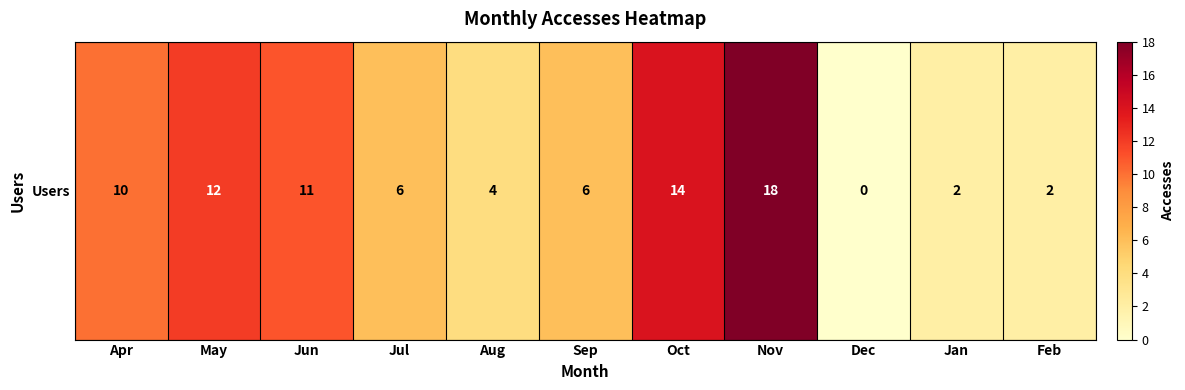

What is the difference between the maximum and second lowest values?

16